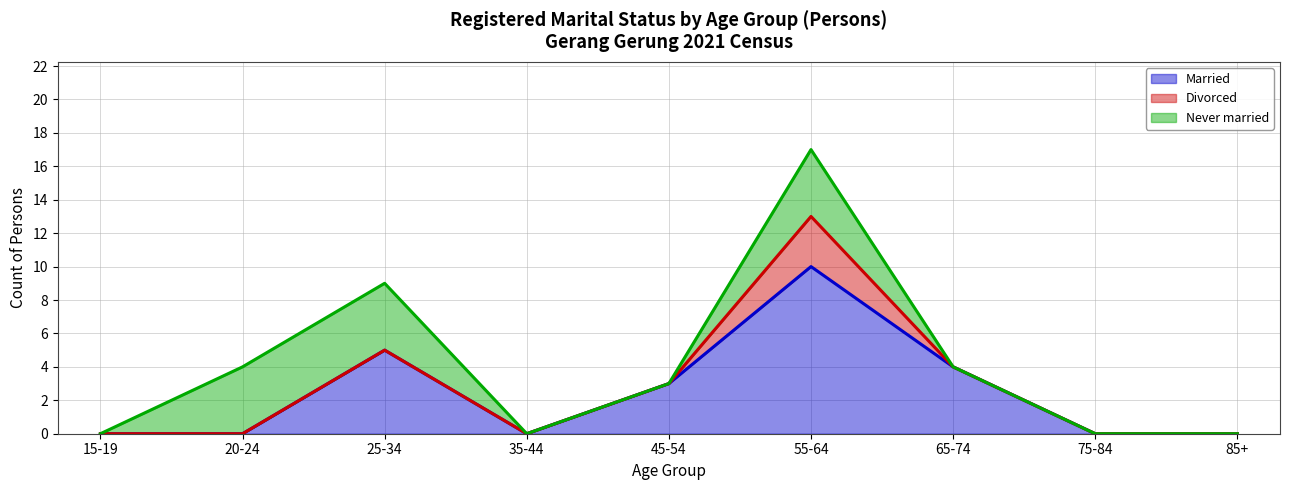

How many positive values does the Married (line) series have?

4